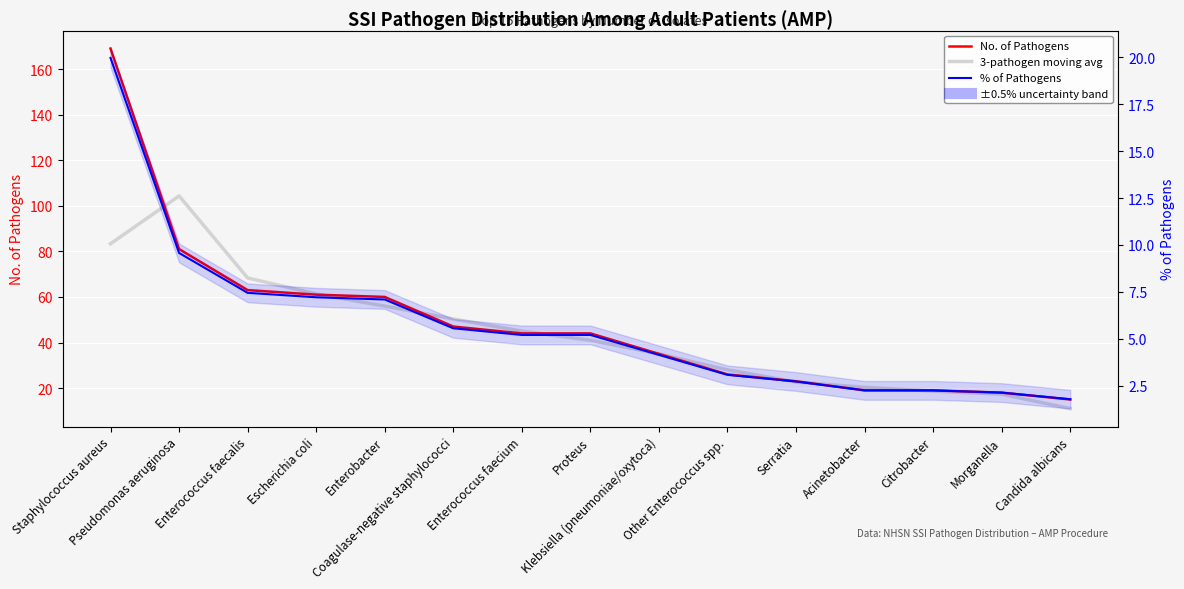

What is the spread (max minus min) of values at Other Enterococcus spp.?

24.9